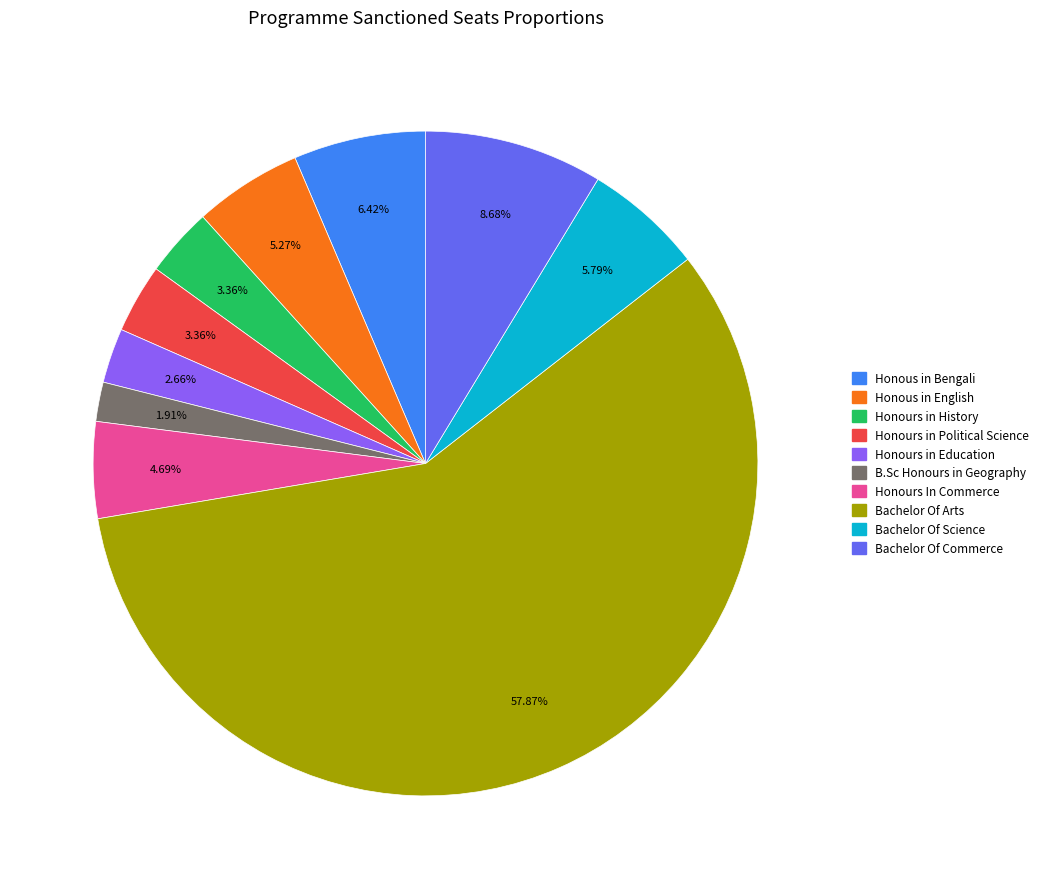

To the nearest percent, what is the difference between the Honours in History and Honous in Bengali slice percentages?

3%